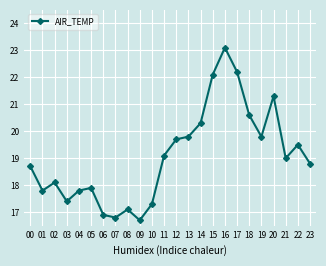

How many points are higher than both their immediate neighbors (excluding endpoints)?

6